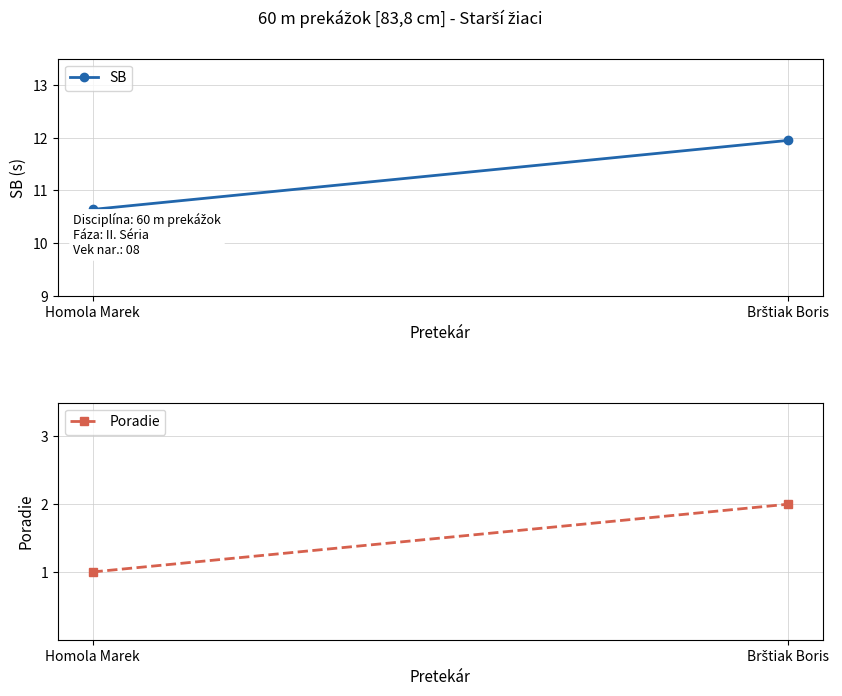

Rank the categories by Poradie value from highest to lowest.

Brštiak Boris, Homola Marek